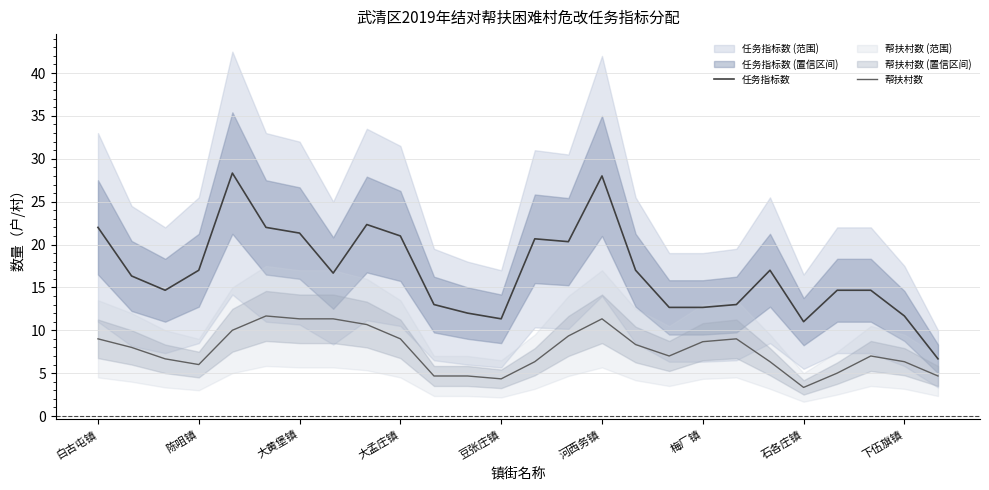

Which category has the lowest value in the 帮扶村数 series?

石各庄镇